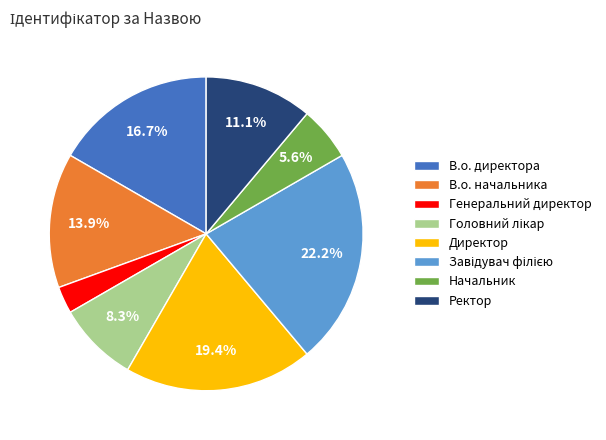

Is it true that Директор is 30% of the pie?

False